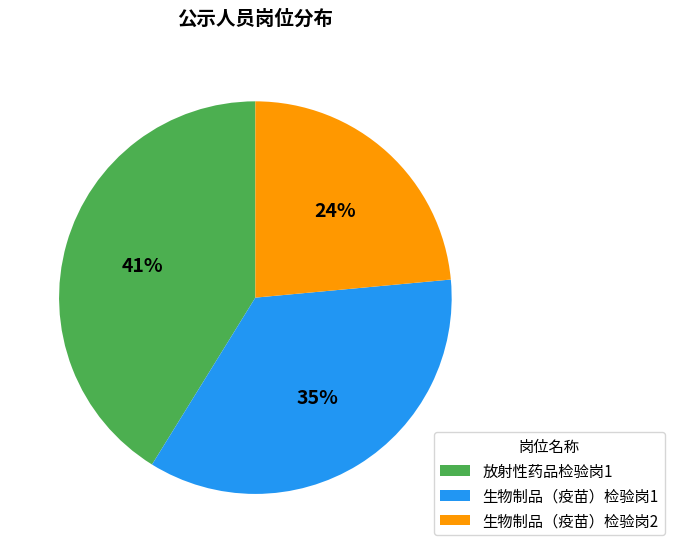

How many segments does this pie chart have?

3